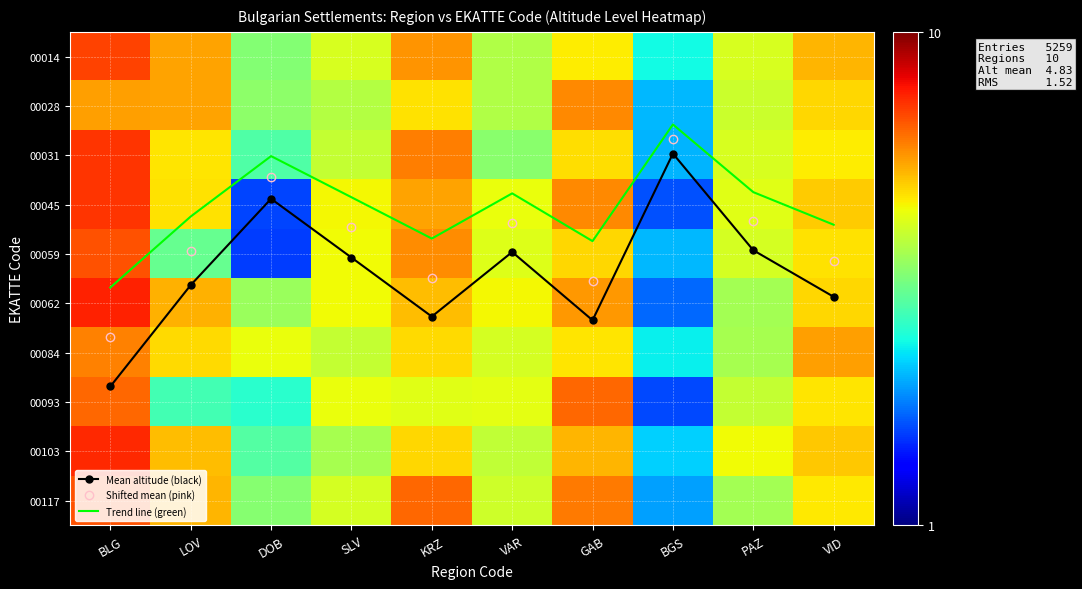

At which label is 00014 closest to 4?

SLV